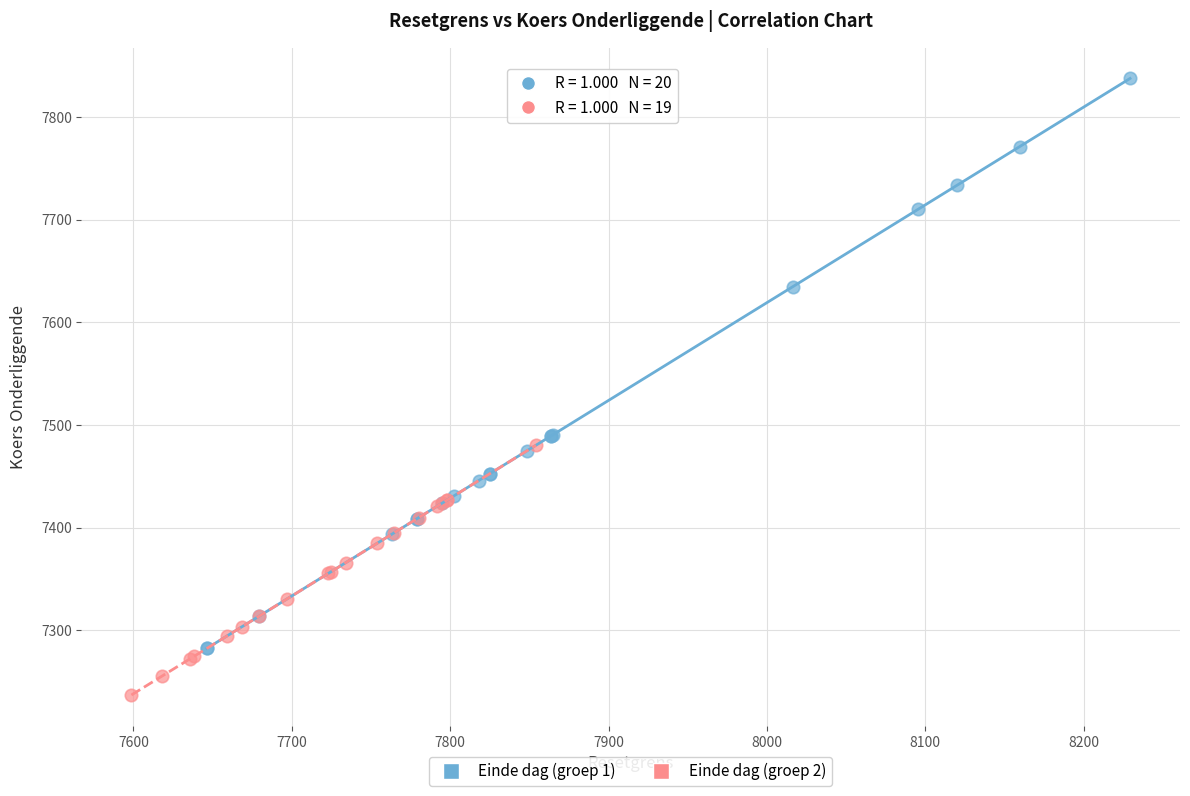

Which series has the widest spread of Y values?

Einde dag (groep 1)